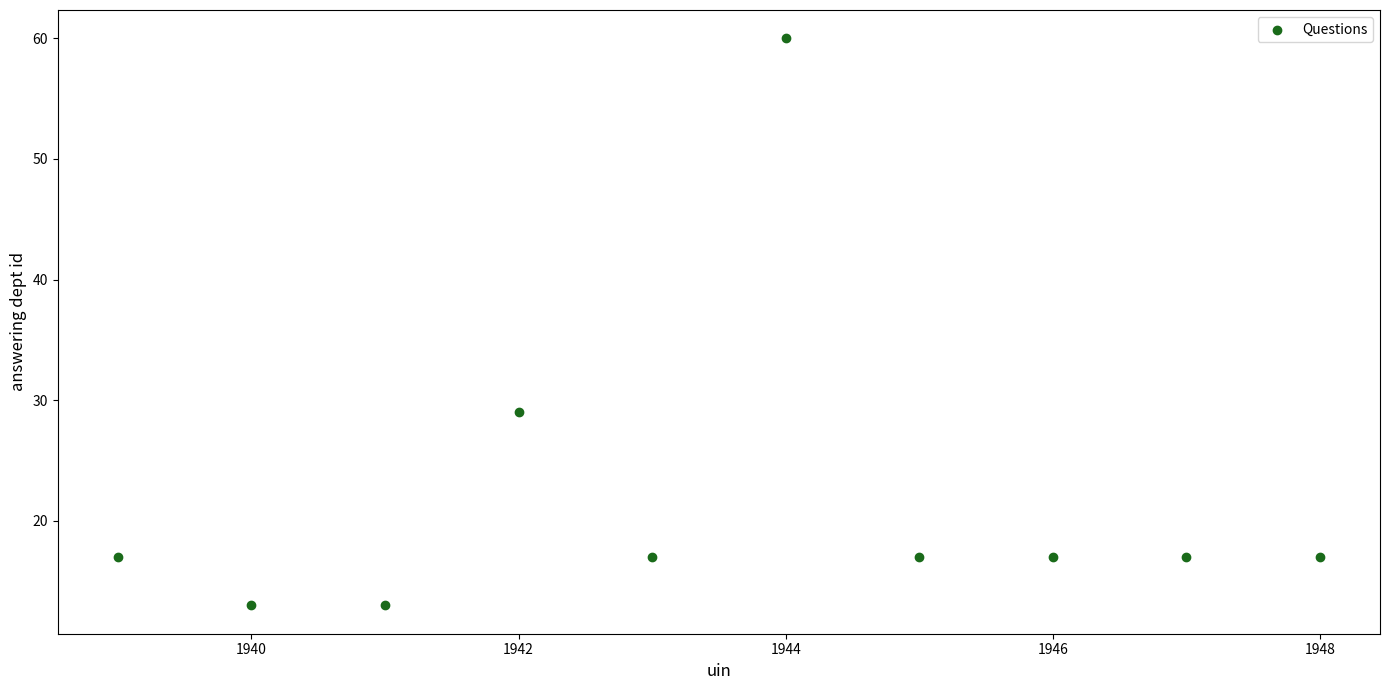

What is the average X value?

1944